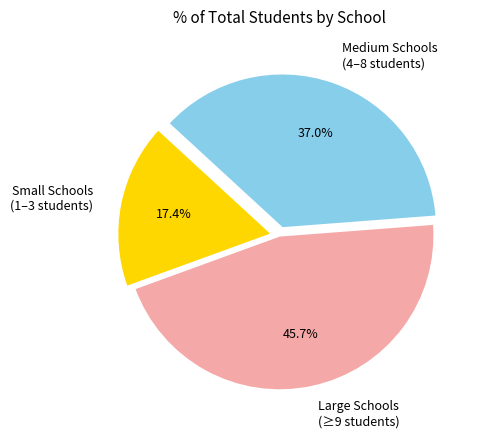

Does any single category account for the majority?

No